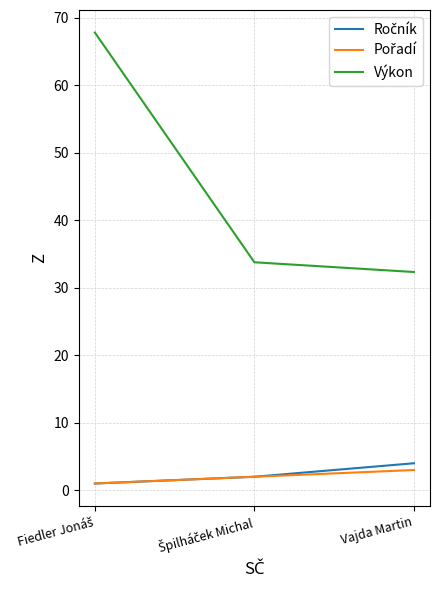

What is the difference between the highest and lowest values at Vajda Martin?

29.3